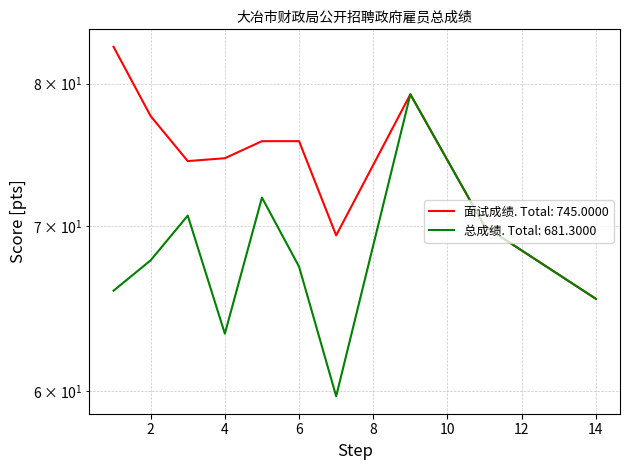

At which category is the sum across all series the highest?

9